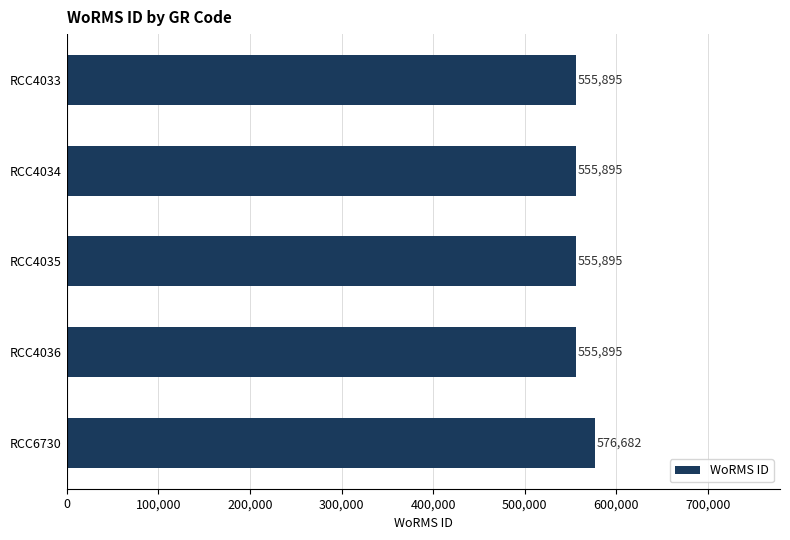

What is the value of the 1st bar from the top?

555895